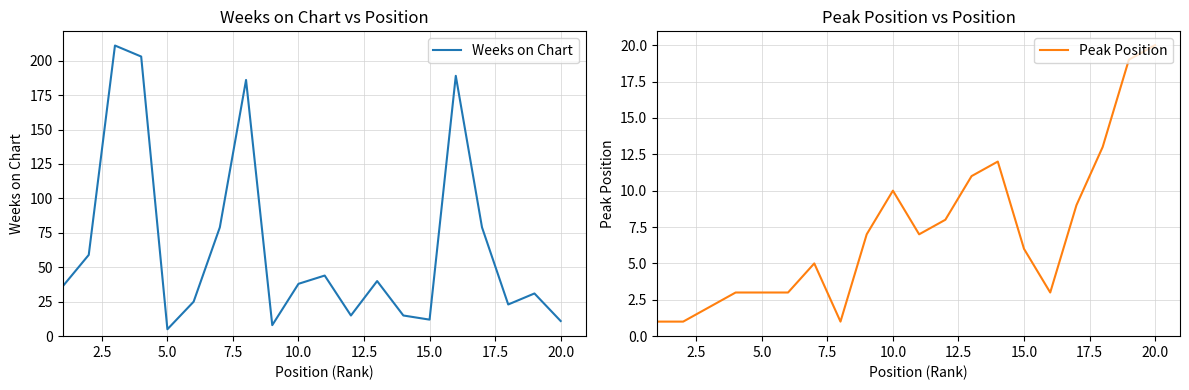

What is the difference between the maximum and minimum values in the Peak Position series?

19